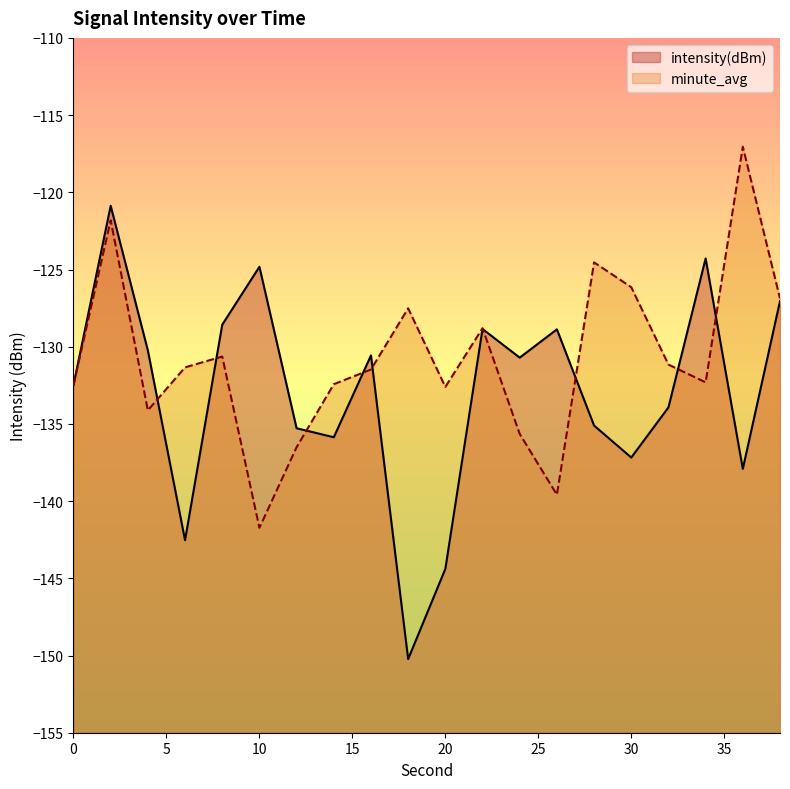

Which series changed the most between 2 and 12?

minute_avg